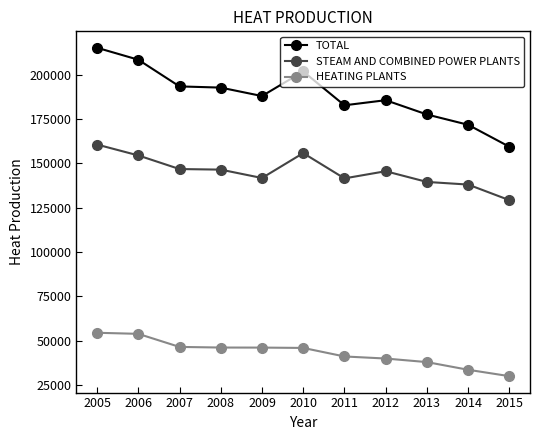

At which label is HEATING PLANTS closest to 42313?

2011